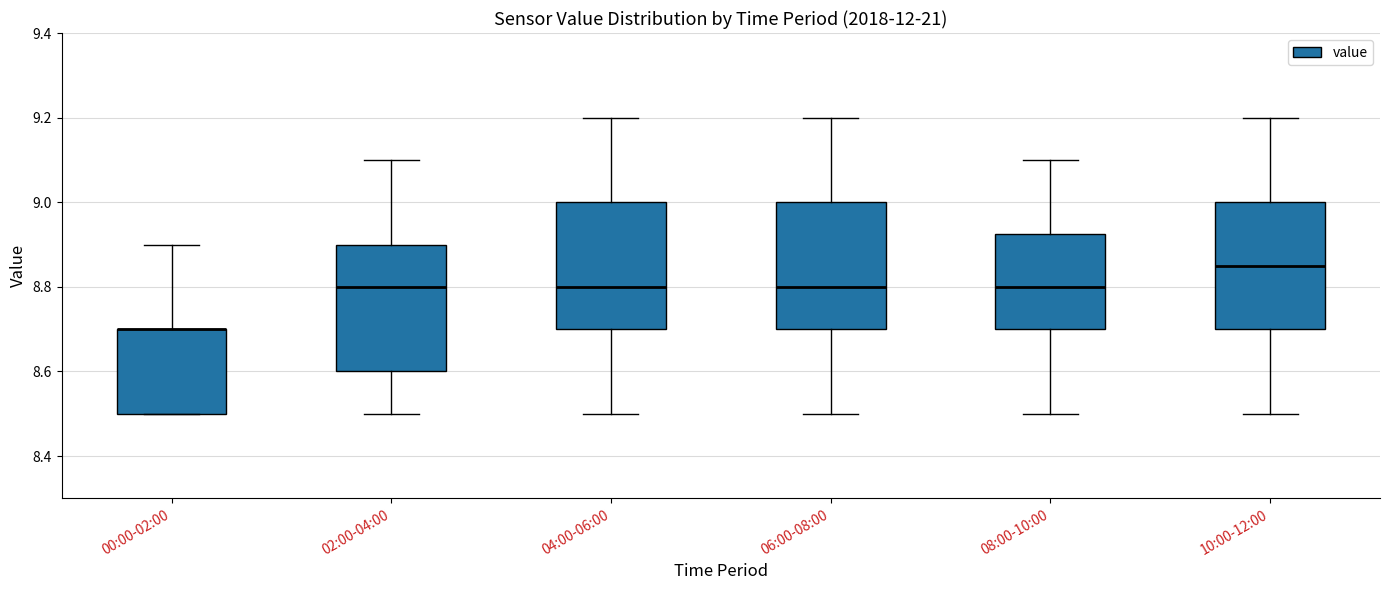

Where is the lower edge of the box for 00:00-02:00 on the y-axis? The values are not printed on the chart, so give them approximately, as read against the axis.

8.50